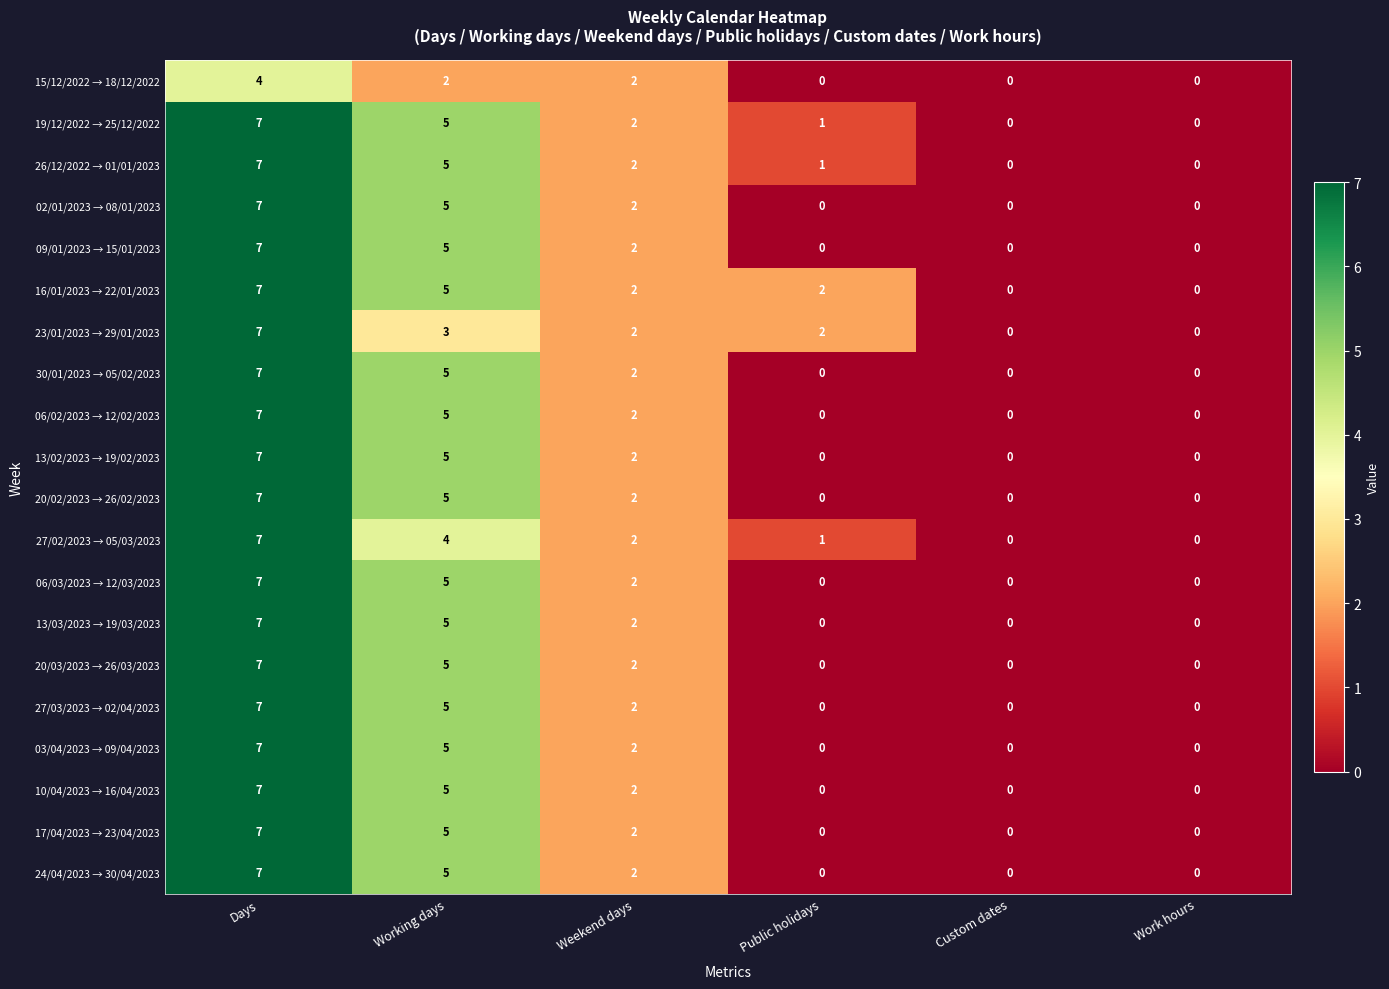

How many data points in 16/01/2023 → 22/01/2023 are less than 2?

2